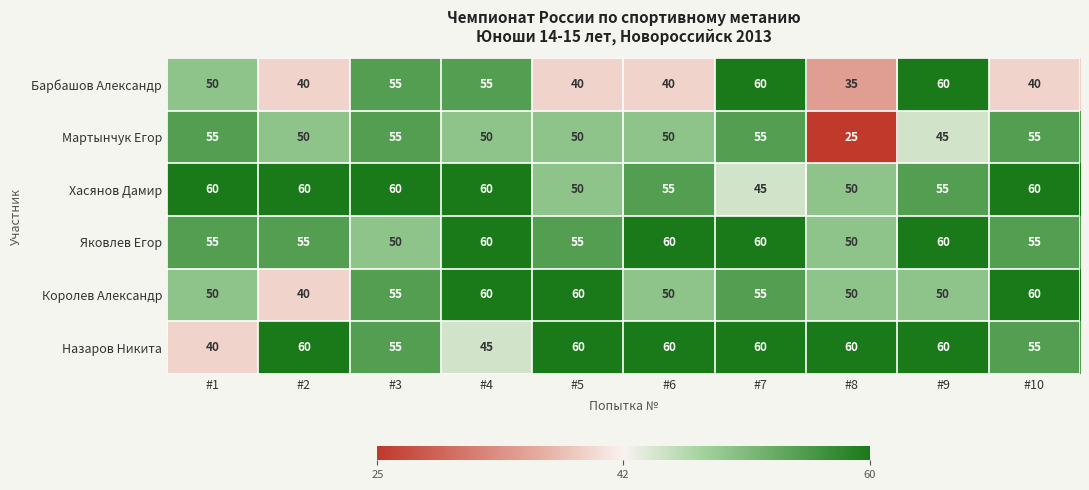

The value of Хасянов Дамир at #10 is 60. True or false?

True